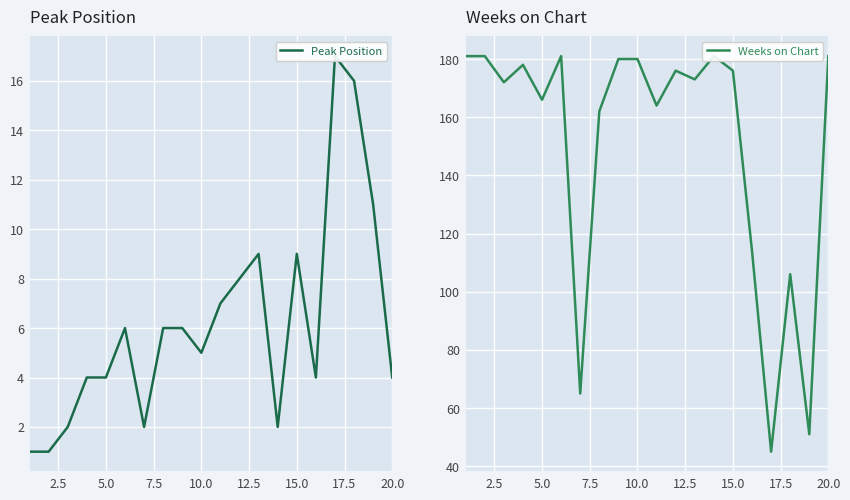

What is the average value of the Peak Position series?

6